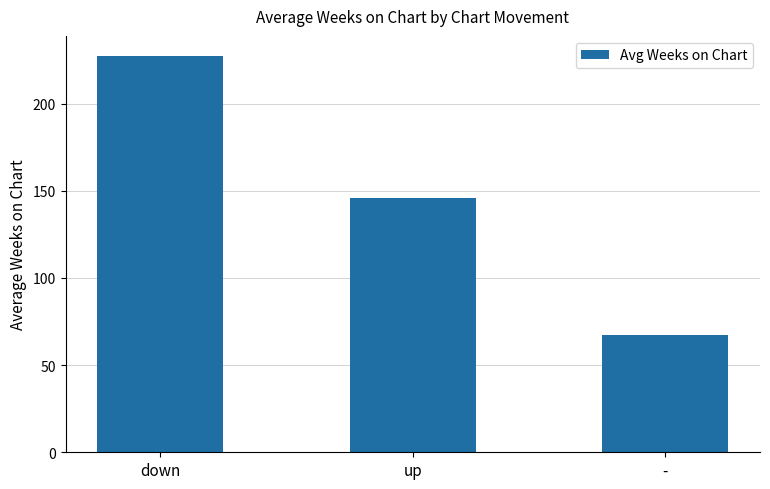

Between down and -, which is larger?

down